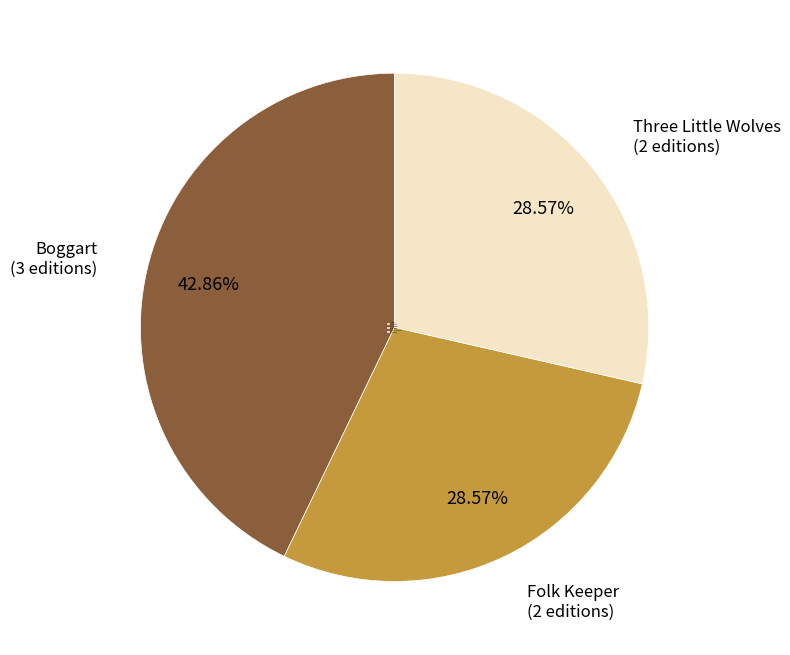

Does Boggart (3 editions) represent more than half of the total?

No